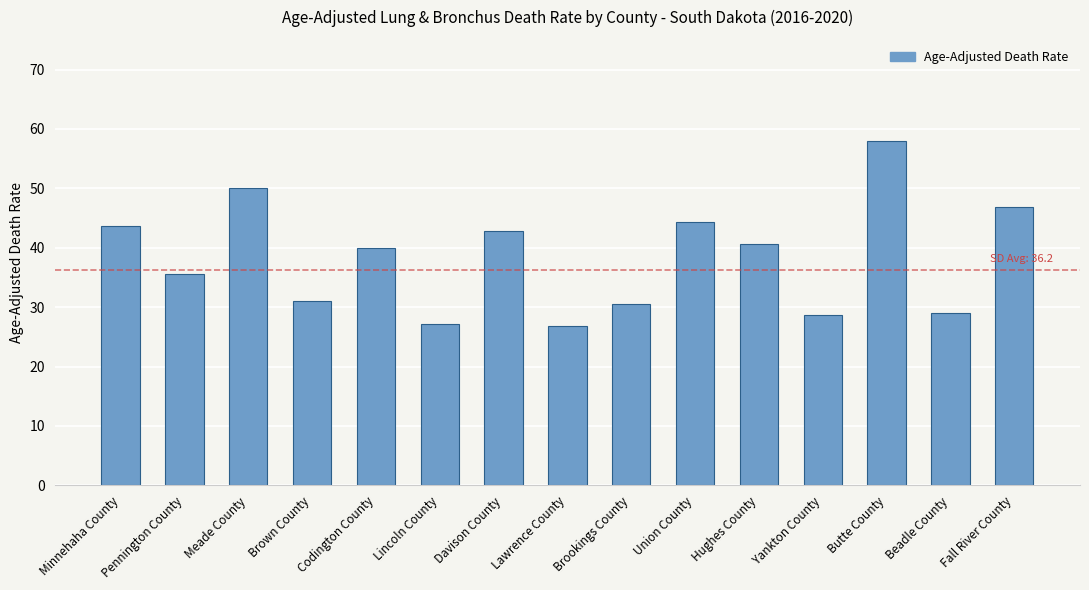

The value at Minnehaha County is 76.8. True or false?

False